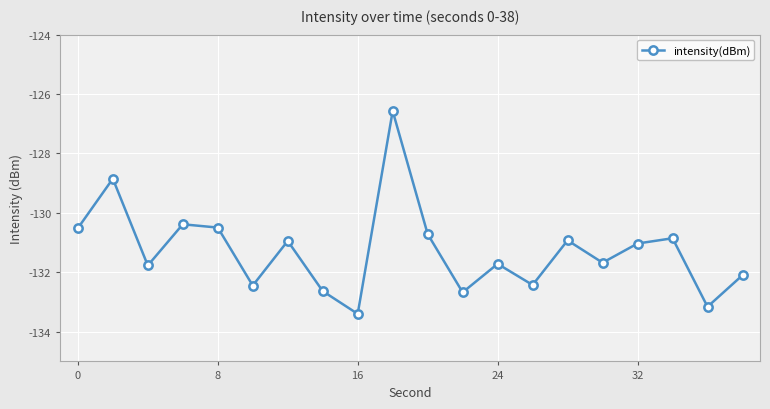

How many interior local peaks (higher than both neighbors) does the data have?

7